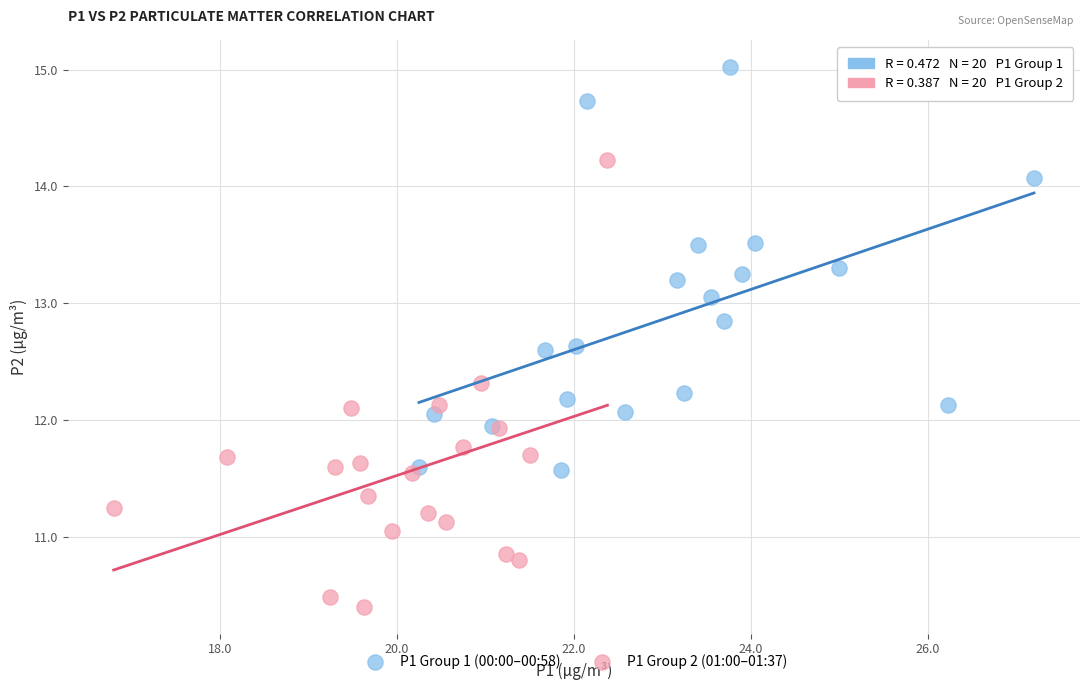

Which series reaches the minimum Y coordinate?

P1 Group 2 (01:00–01:37)